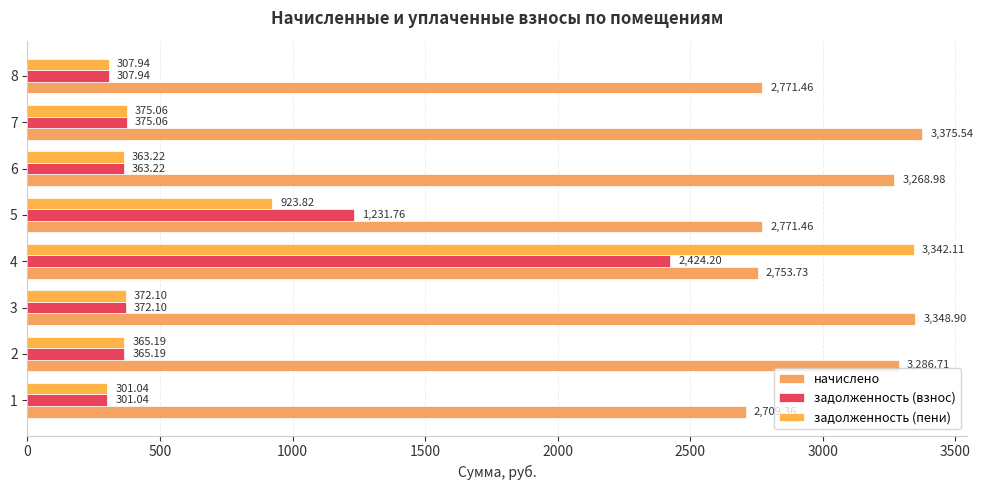

Rank the categories by задолженность (пени) value from highest to lowest.

4, 5, 7, 3, 2, 6, 8, 1